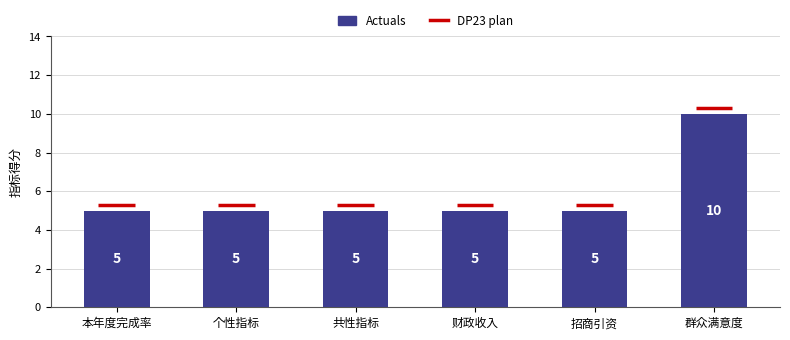

Count the values in the range 5 to 6.

5